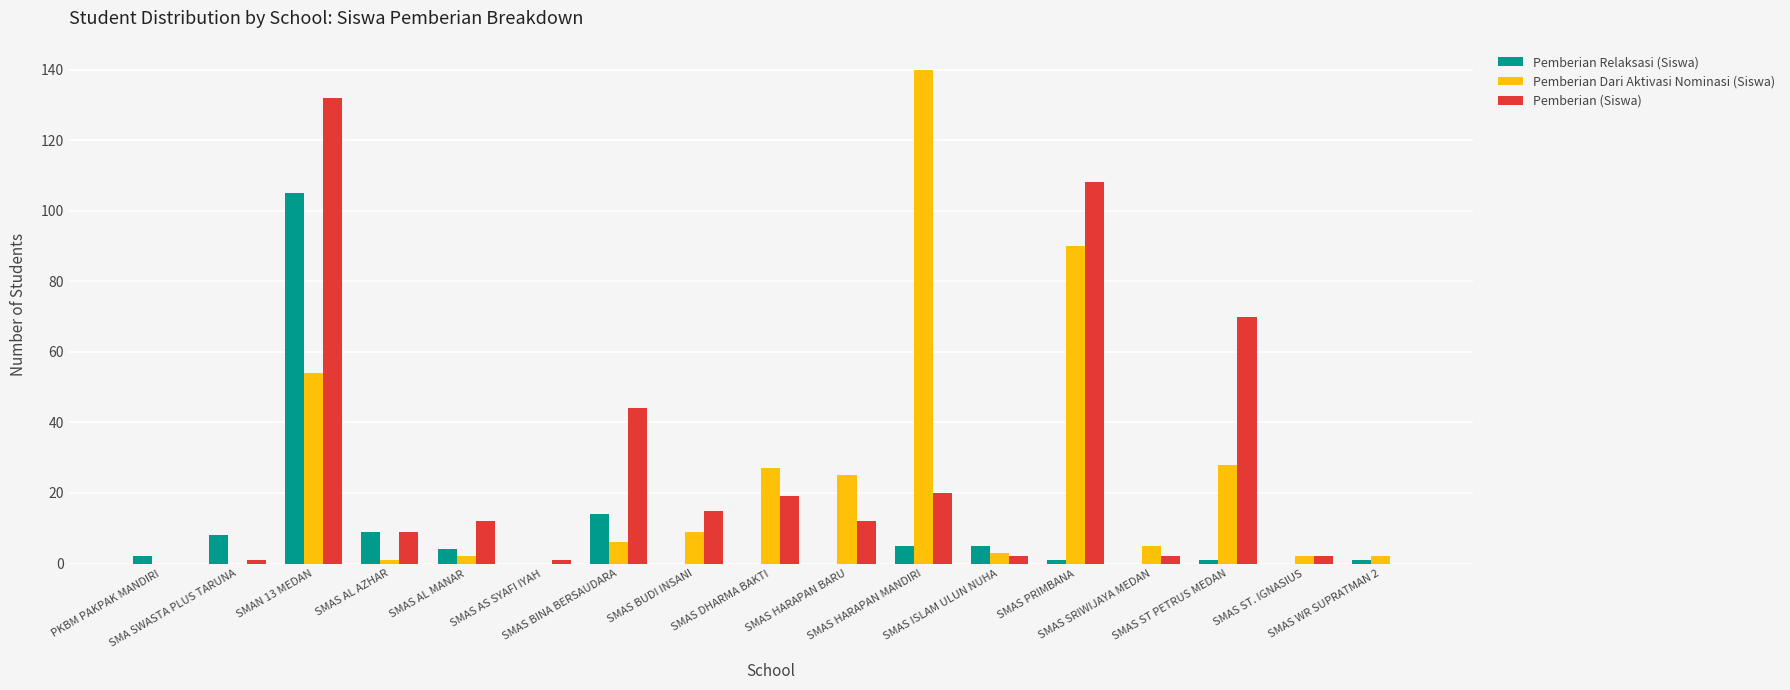

What is the maximum value for Pemberian Relaksasi (Siswa)?

105